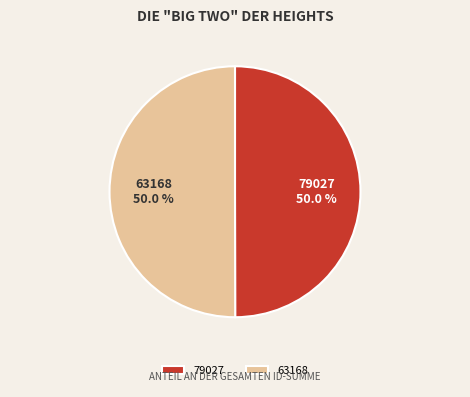

Approximately how many times larger is the value at 79027 compared to 63168?

1.0